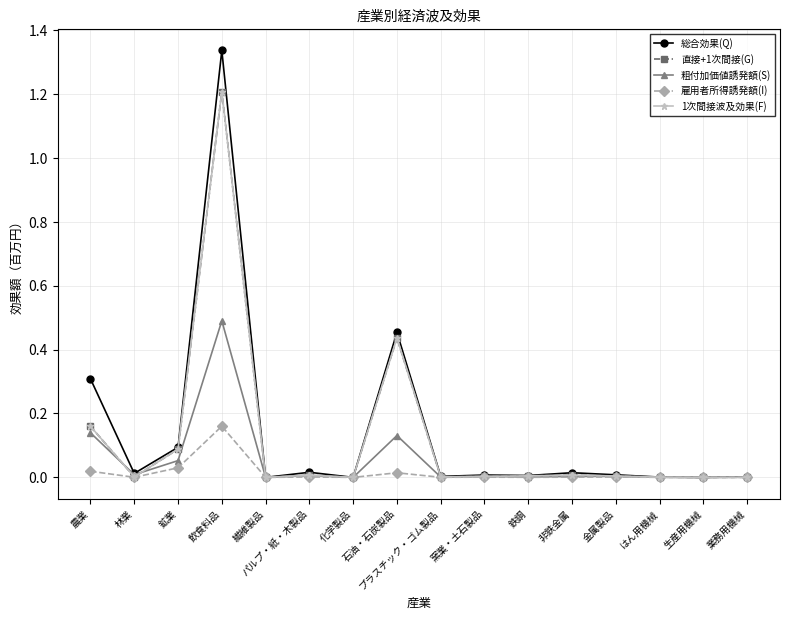

Does the chart have visible grid lines?

Yes